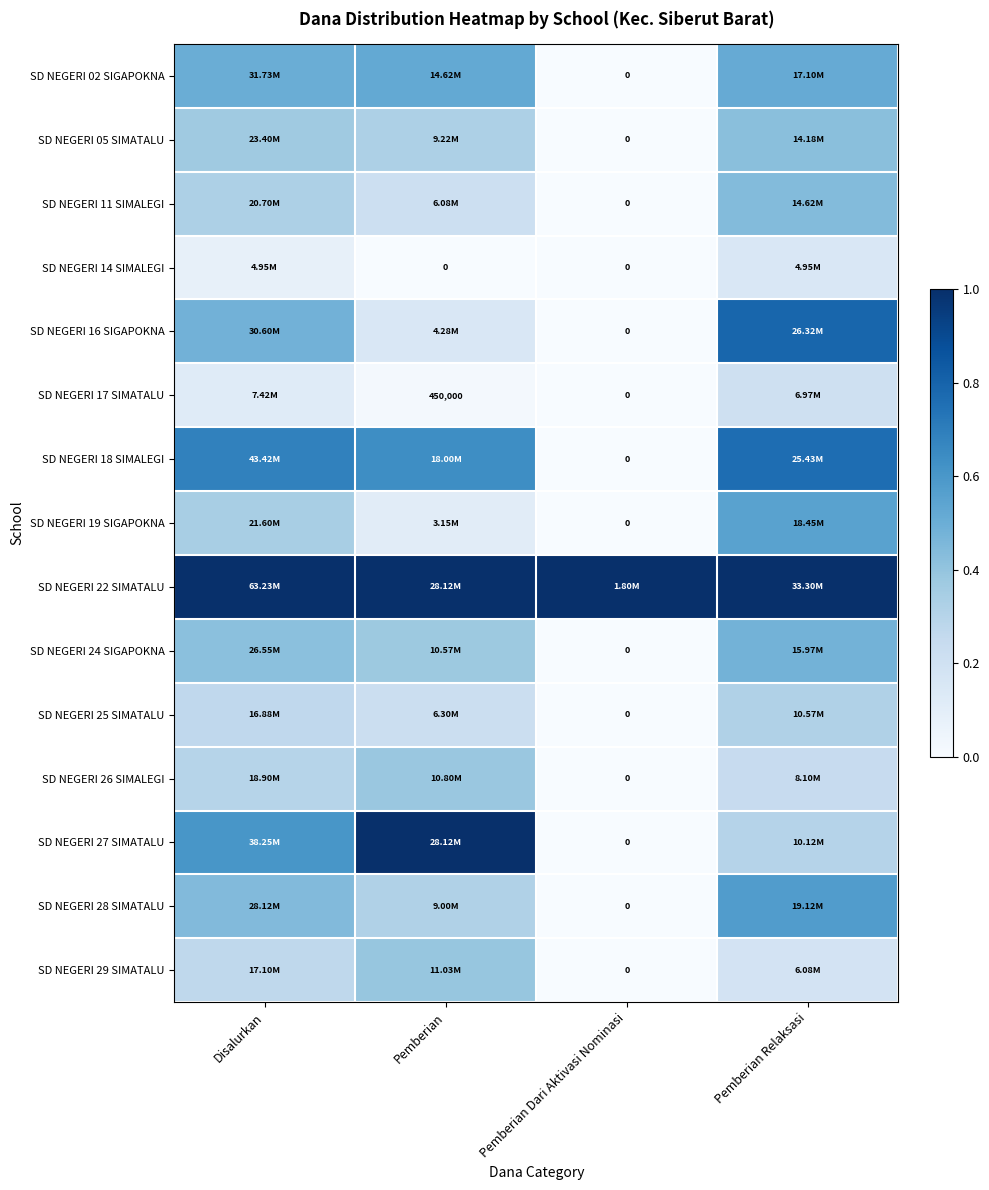

Rank the series at Pemberian Dari Aktivasi Nominasi from lowest to highest value.

SD NEGERI 02 SIGAPOKNA, SD NEGERI 05 SIMATALU, SD NEGERI 11 SIMALEGI, SD NEGERI 14 SIMALEGI, SD NEGERI 16 SIGAPOKNA, SD NEGERI 17 SIMATALU, SD NEGERI 18 SIMALEGI, SD NEGERI 19 SIGAPOKNA, SD NEGERI 24 SIGAPOKNA, SD NEGERI 25 SIMATALU, SD NEGERI 26 SIMALEGI, SD NEGERI 27 SIMATALU, SD NEGERI 28 SIMATALU, SD NEGERI 29 SIMATALU, SD NEGERI 22 SIMATALU